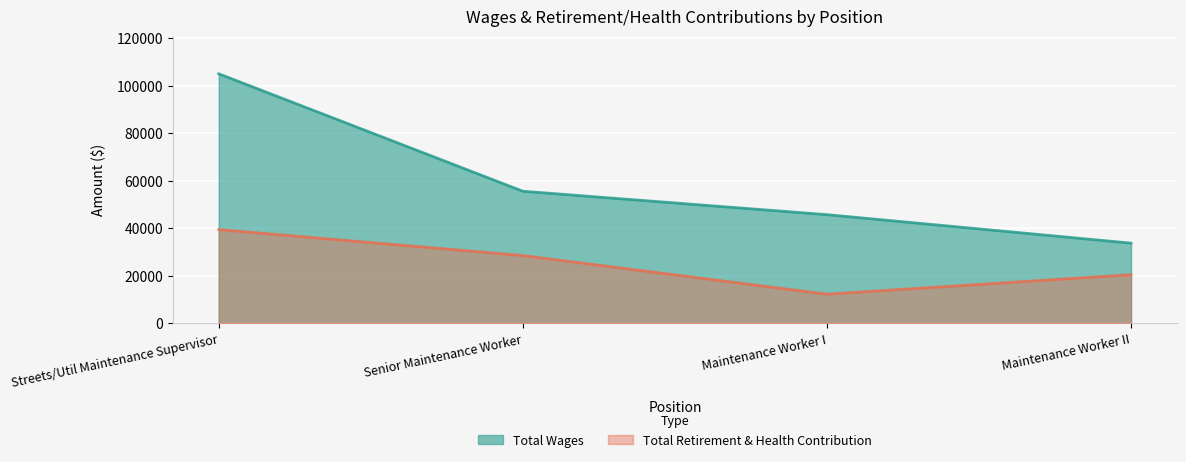

Which category has the lowest value across all series?

Maintenance Worker I